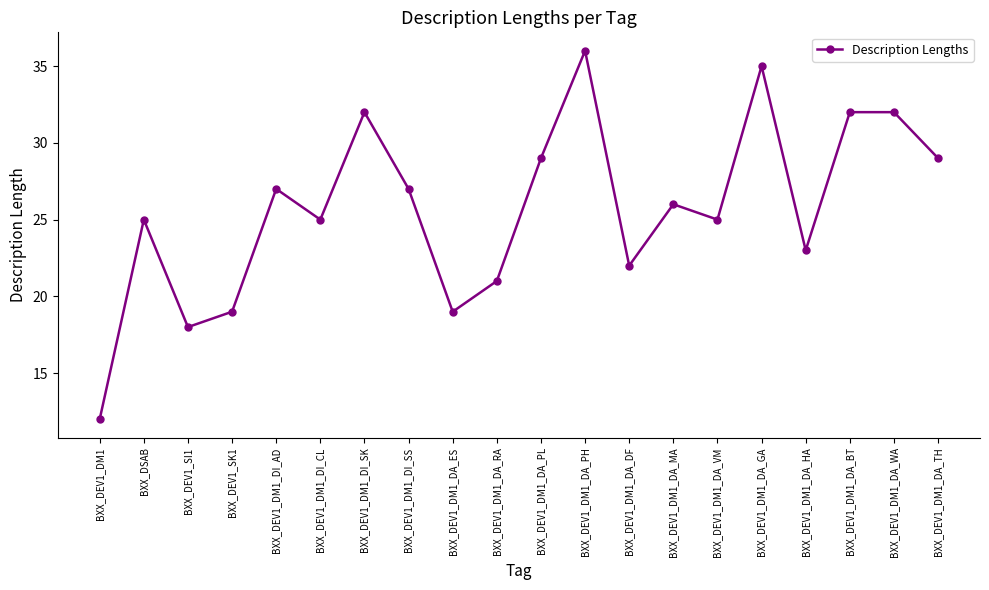

True or false: there are more than 2 points higher than both neighbors.

True